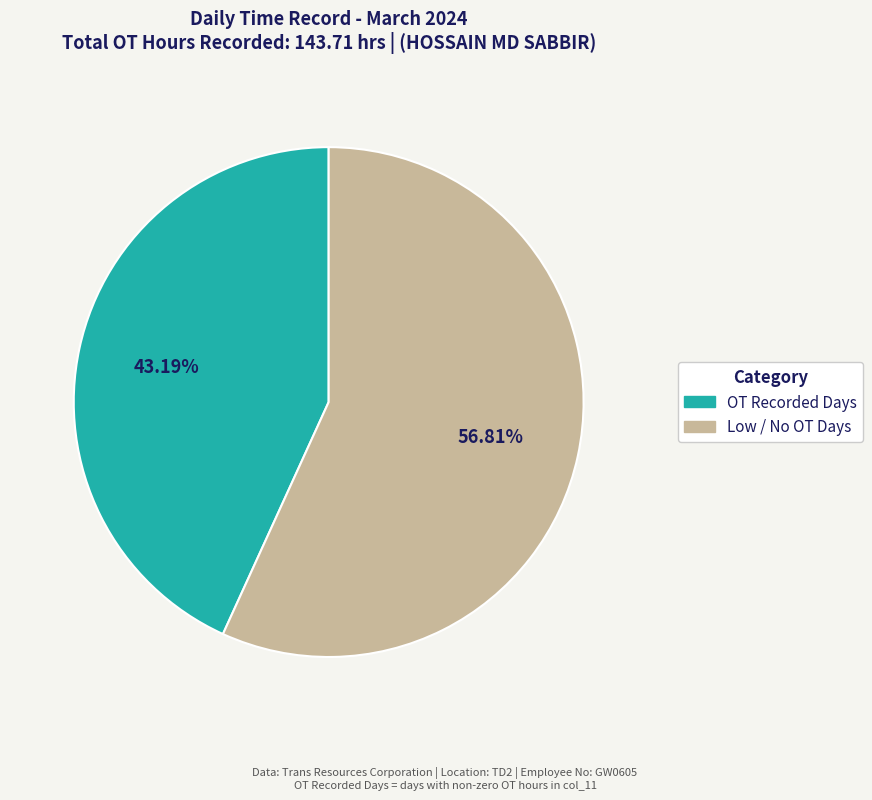

Is there a majority slice in this chart?

Yes